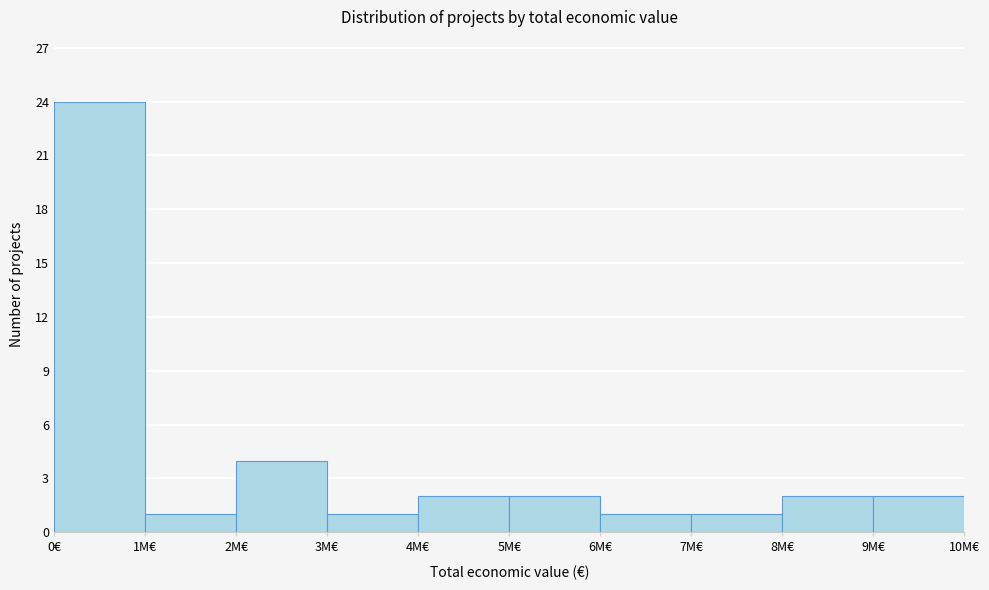

Reading right to left, list all the values displayed in this chart.

9M€=2	8M€=2	7M€=1	6M€=1	5M€=2	4M€=2	3M€=1	2M€=4	1M€=1	0€=24